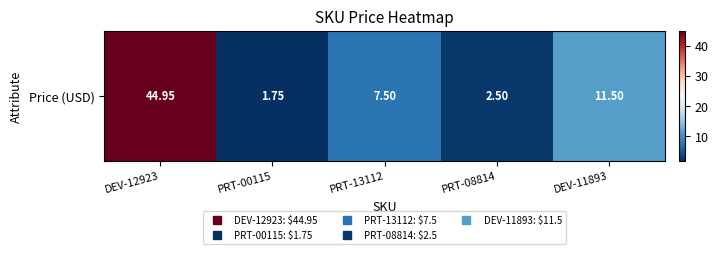

What value does the data have at PRT-00115?

1.8